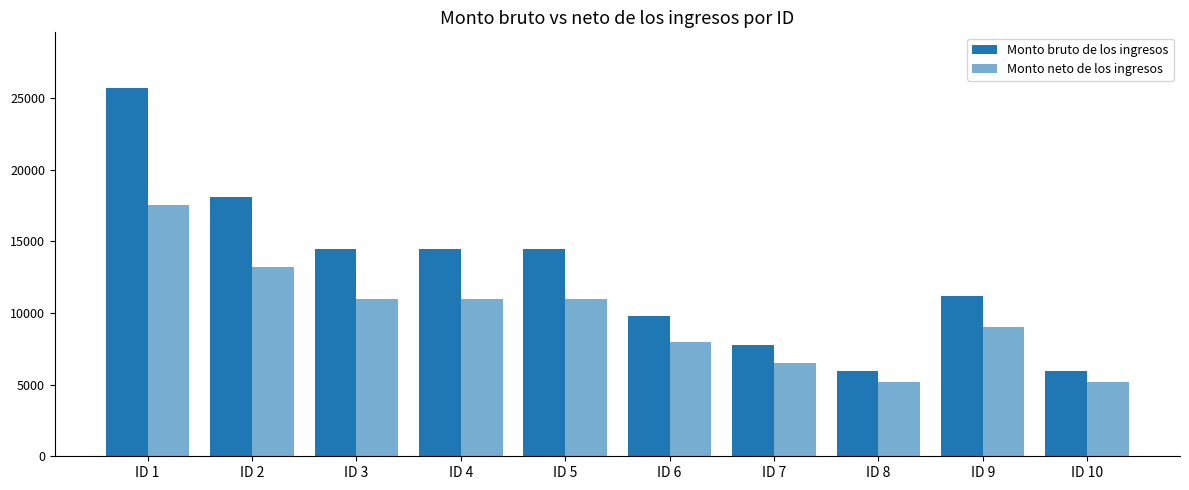

Where does the Monto bruto de los ingresos series first go above 14441?

ID 1